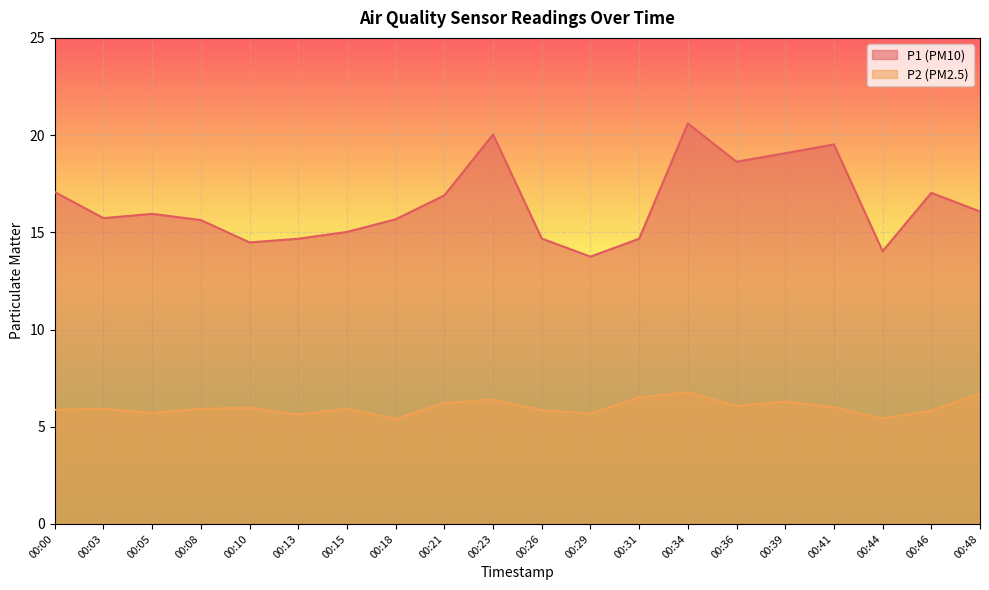

At which category is the sum across all series the highest?

00:34